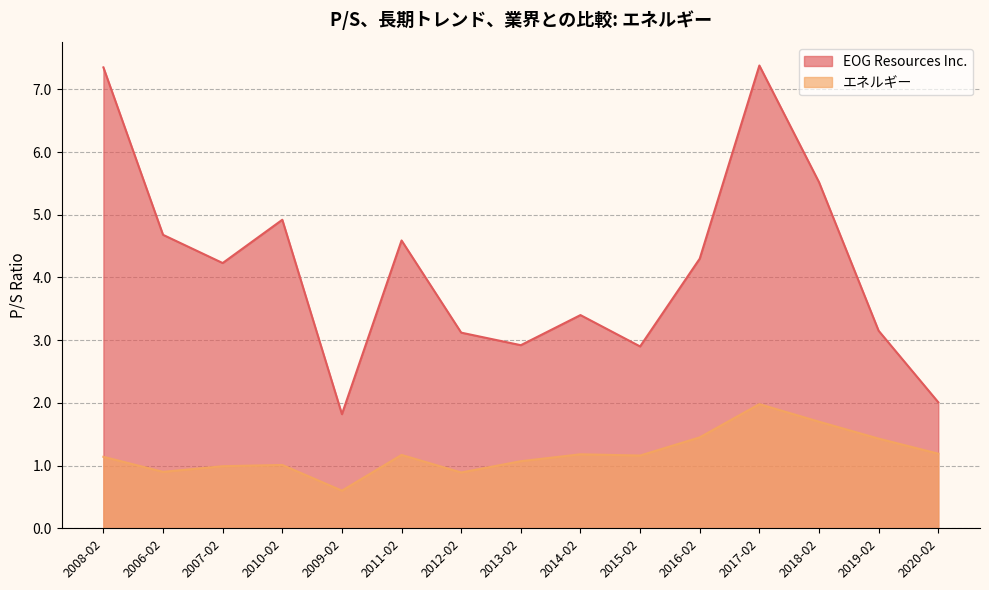

Count the number of data series in this chart.

2